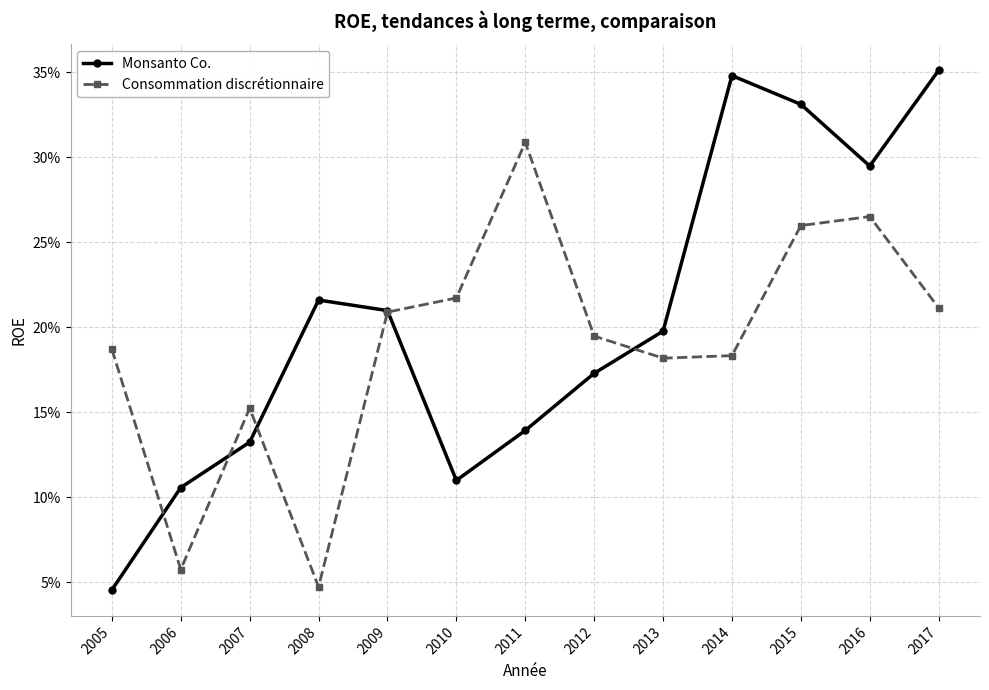

Which series has the widest spread of values?

Monsanto Co.